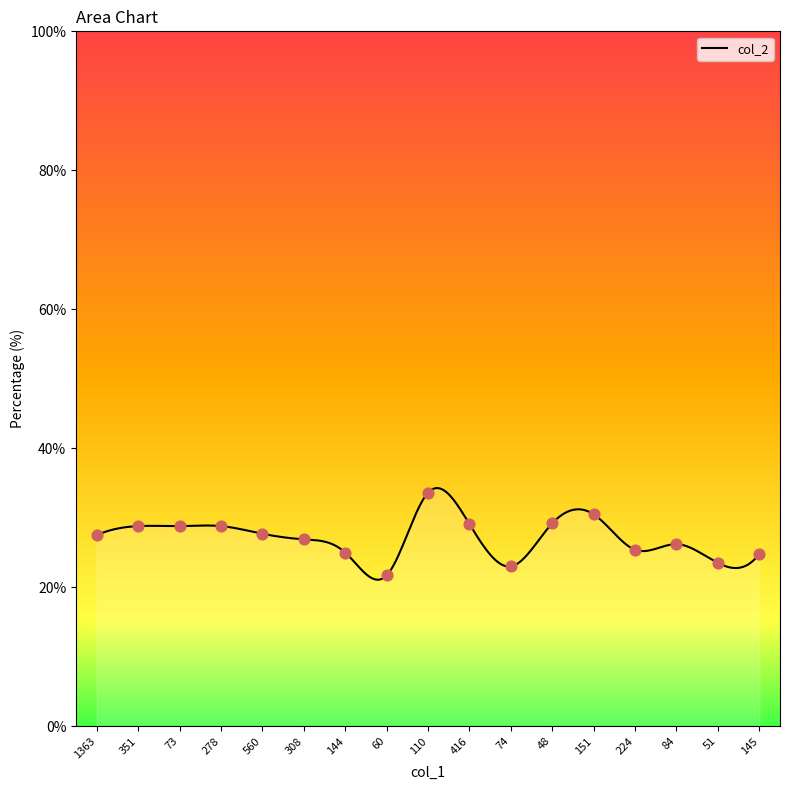

Approximately how many times larger is the value at 151 compared to 60?

1.4